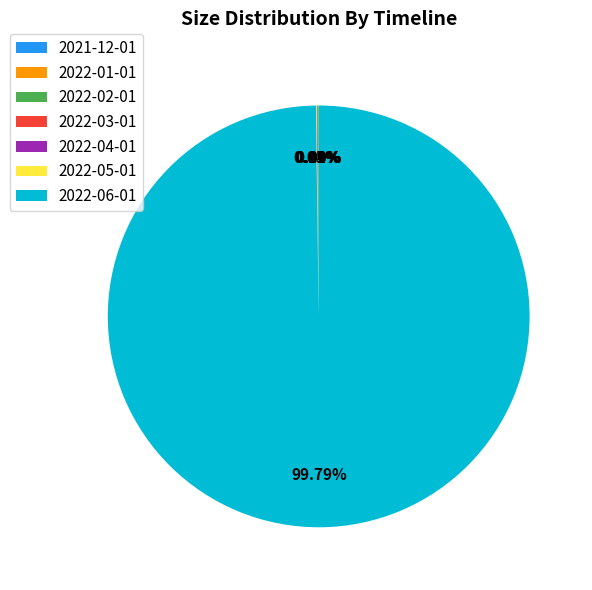

What is the majority slice?

2022-06-01